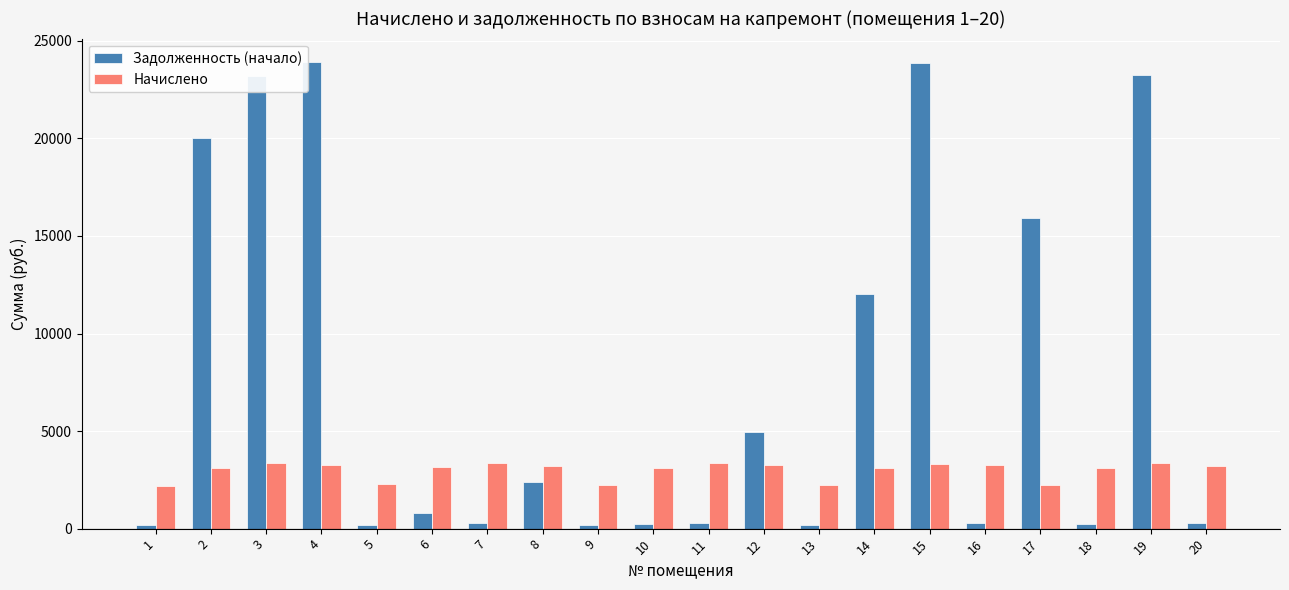

At how many categories does at least one series exceed 12569?

6